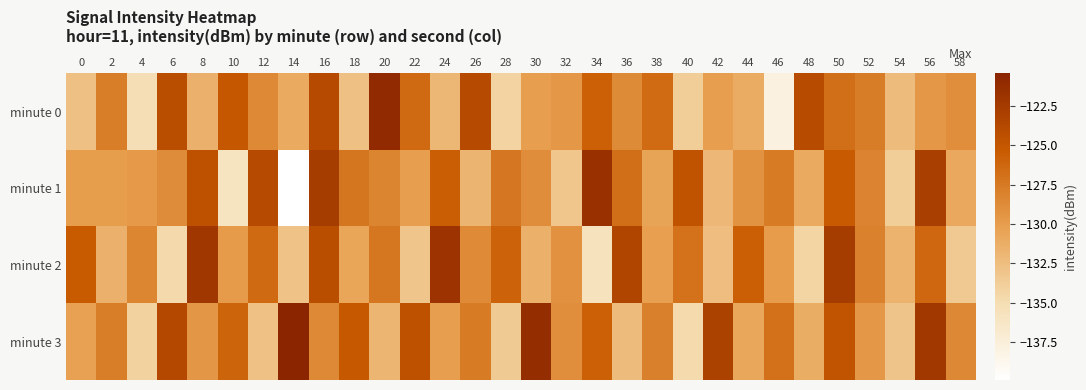

What is the total value across all series at 26?

-512.0